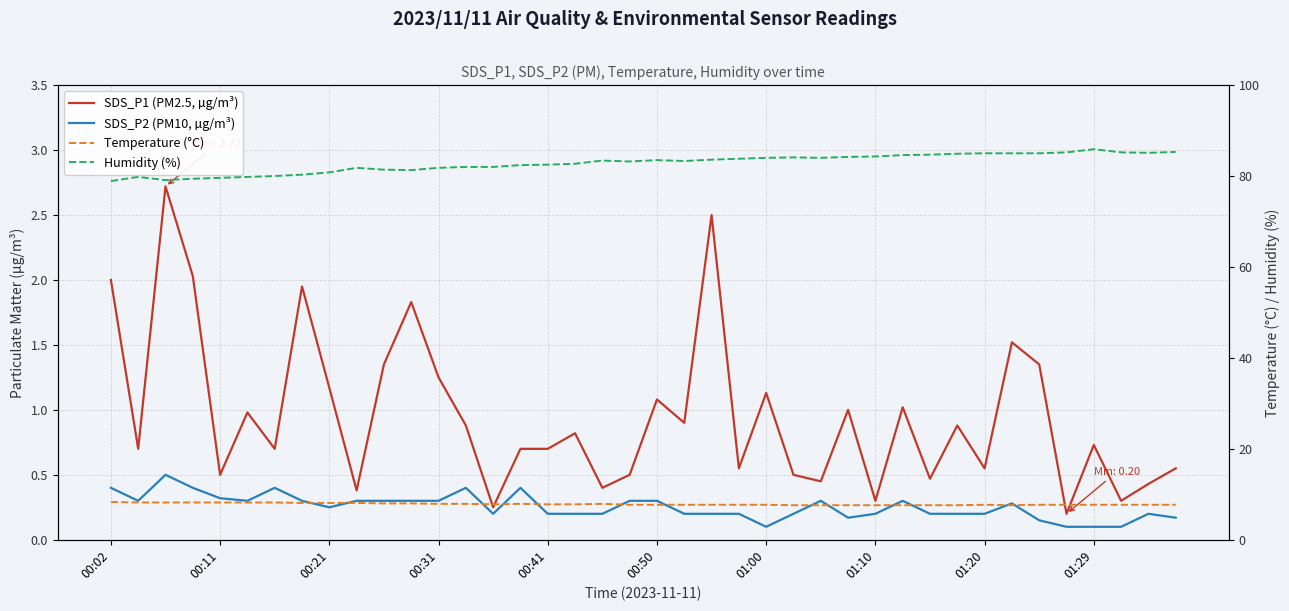

Reading left to right, what are all the values shown in this chart?

SDS_P1 (PM2.5, µg/m³): 2.0	0.7	2.7	2.0	0.5	1.0	0.7	1.9	1.2	0.4	1.4	1.8	1.2	0.9	0.2	0.7	0.7	0.8	0.4	0.5	1.1	0.9	2.5	0.6	1.1	0.5	0.5	1.0	0.3	1.0	0.5	0.9	0.6	1.5	1.4	0.2	0.7	0.3	0.4	0.6
SDS_P2 (PM10, µg/m³): 0.4	0.3	0.5	0.4	0.3	0.3	0.4	0.3	0.2	0.3	0.3	0.3	0.3	0.4	0.2	0.4	0.2	0.2	0.2	0.3	0.3	0.2	0.2	0.2	0.1	0.2	0.3	0.2	0.2	0.3	0.2	0.2	0.2	0.3	0.1	0.1	0.1	0.1	0.2	0.2
Temperature (°C): 8.3	8.2	8.2	8.2	8.2	8.2	8.2	8.1	8.1	8.1	8.0	8.0	7.9	7.9	7.8	7.9	7.8	7.8	7.9	7.7	7.7	7.7	7.7	7.7	7.7	7.6	7.6	7.6	7.6	7.6	7.6	7.6	7.7	7.6	7.7	7.7	7.7	7.7	7.7	7.7
Humidity (%): 78.9	79.8	79.1	79.4	79.6	79.8	80.0	80.3	80.8	81.8	81.4	81.3	81.8	82.0	82.0	82.4	82.5	82.7	83.4	83.2	83.5	83.3	83.6	83.8	84.0	84.1	84.0	84.2	84.3	84.6	84.7	84.9	85.0	85.0	85.0	85.2	85.9	85.2	85.1	85.3